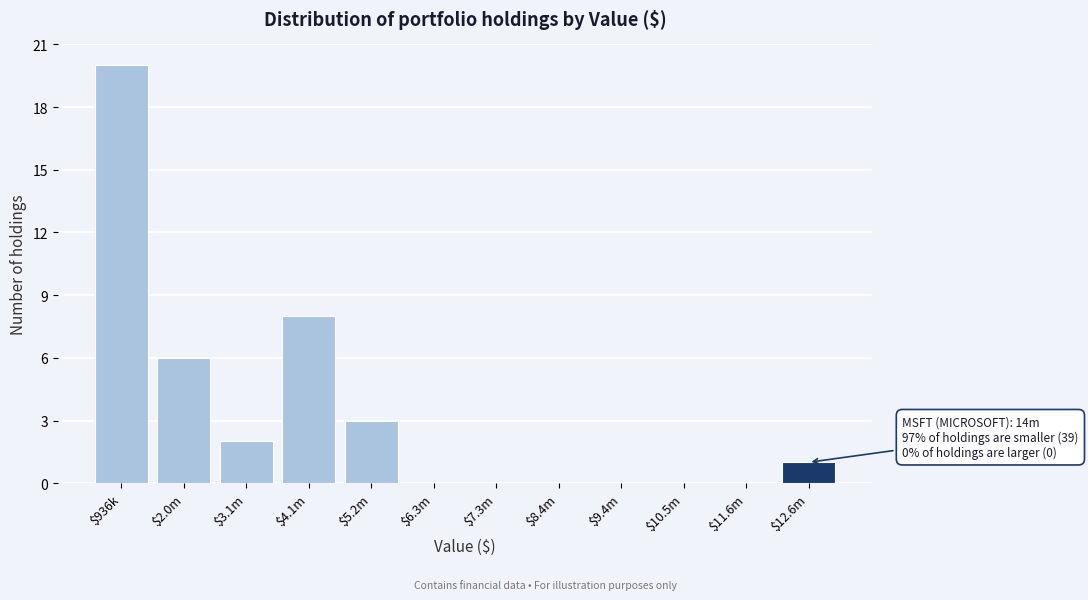

Which label corresponds to the largest value in the chart?

$936k